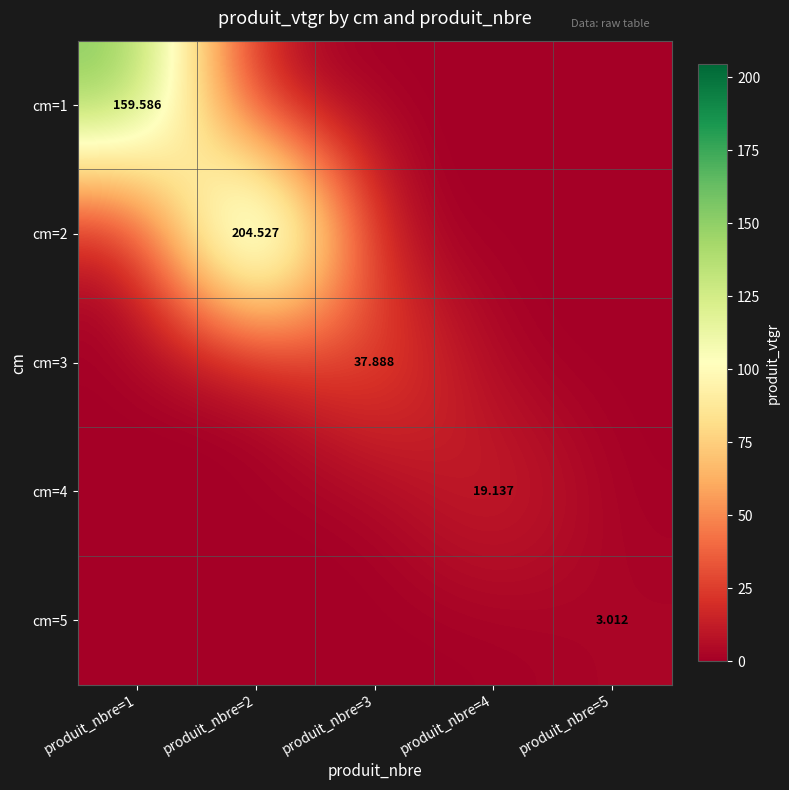

Is the value of cm=5 at produit_nbre=1 greater than the value of cm=2 at produit_nbre=3?

No